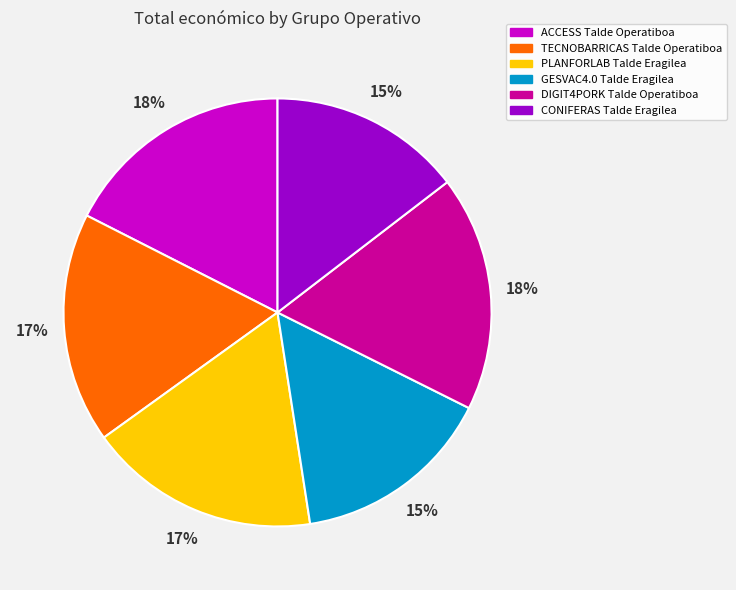

Between GESVAC4.0 Talde Eragilea and PLANFORLAB Talde Eragilea, which is larger?

PLANFORLAB Talde Eragilea